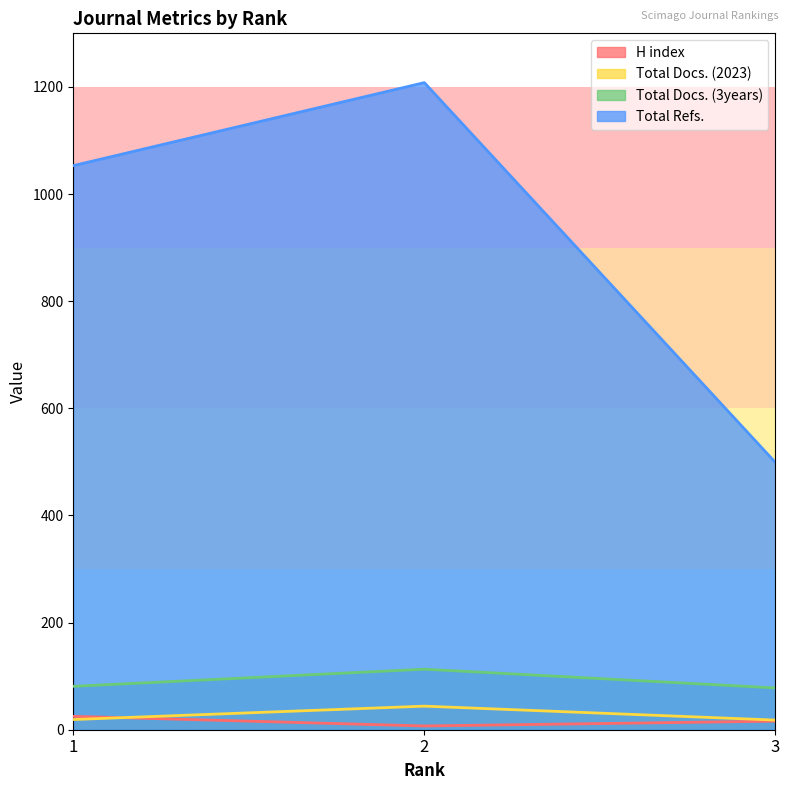

What is the sum of all Total Docs. (3years) values?

272